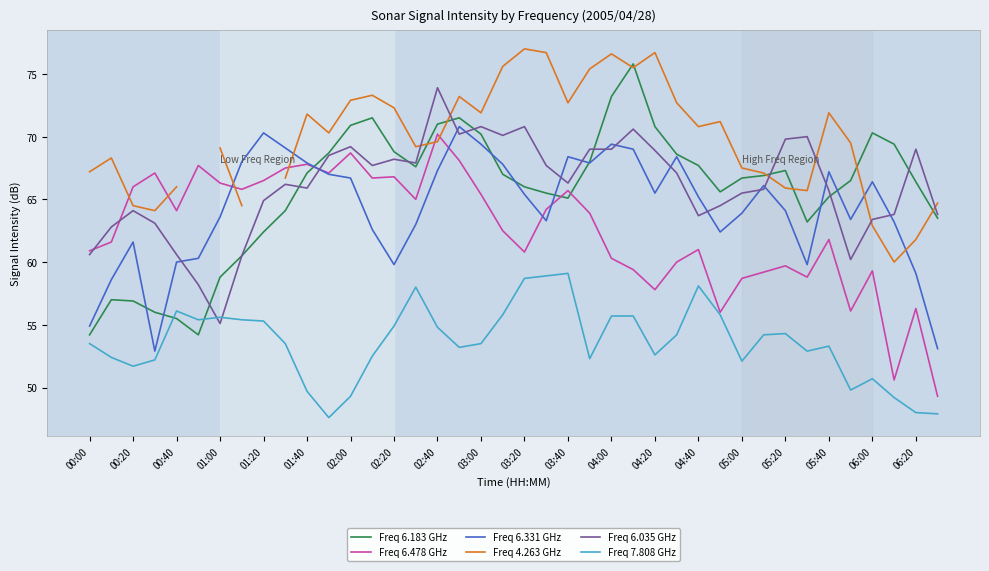

True or false: Freq 6.478 GHz has a value of 29.7 at 04:40.

False